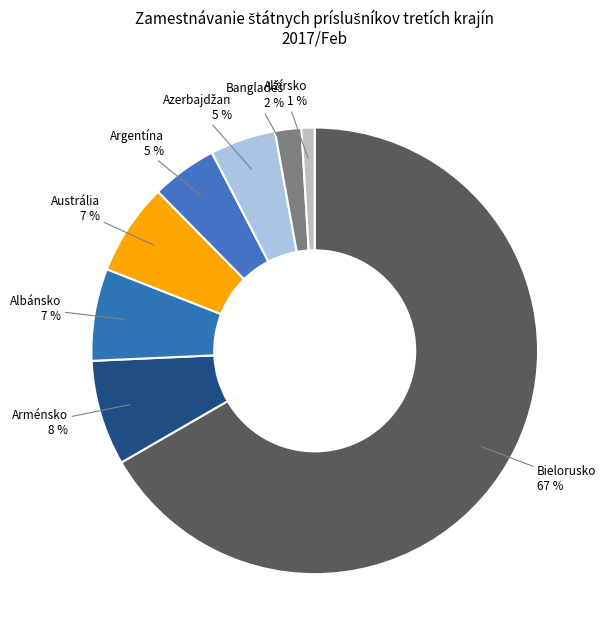

Is there any slice that represents more than half of the pie?

Yes